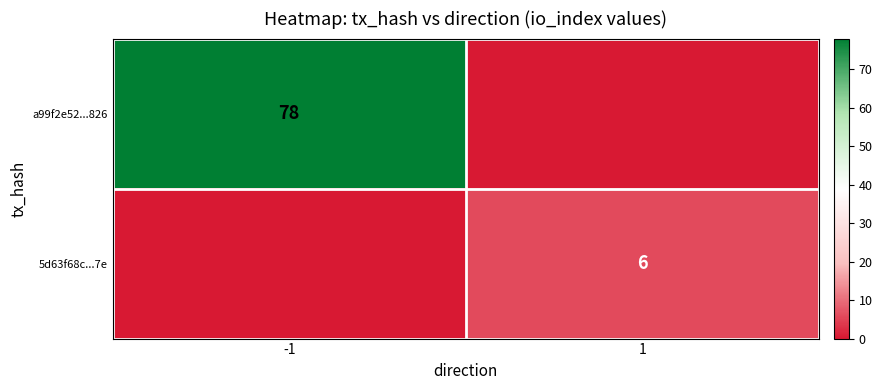

Is it true that 5d63f68c...7e equals 6 at 1?

True